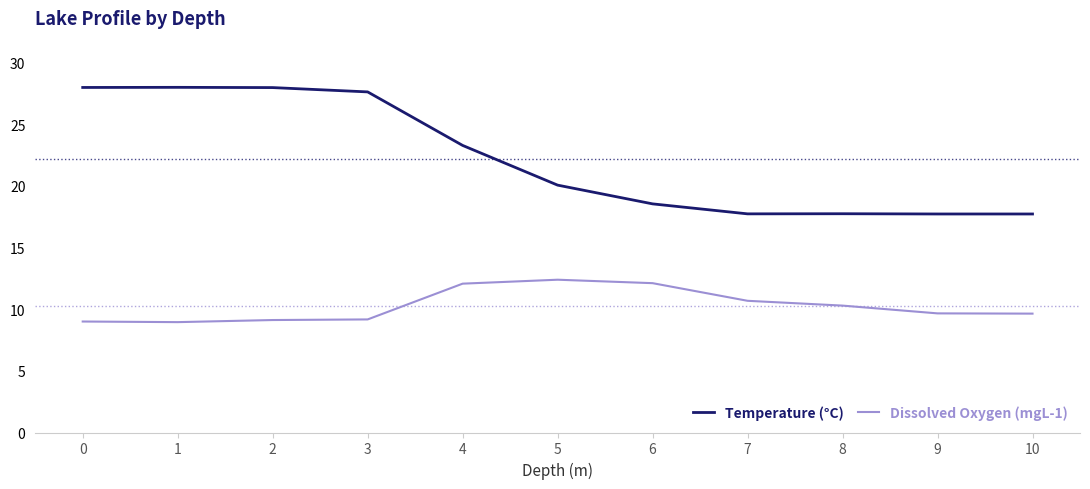

At how many categories does at least one series exceed 15?

11